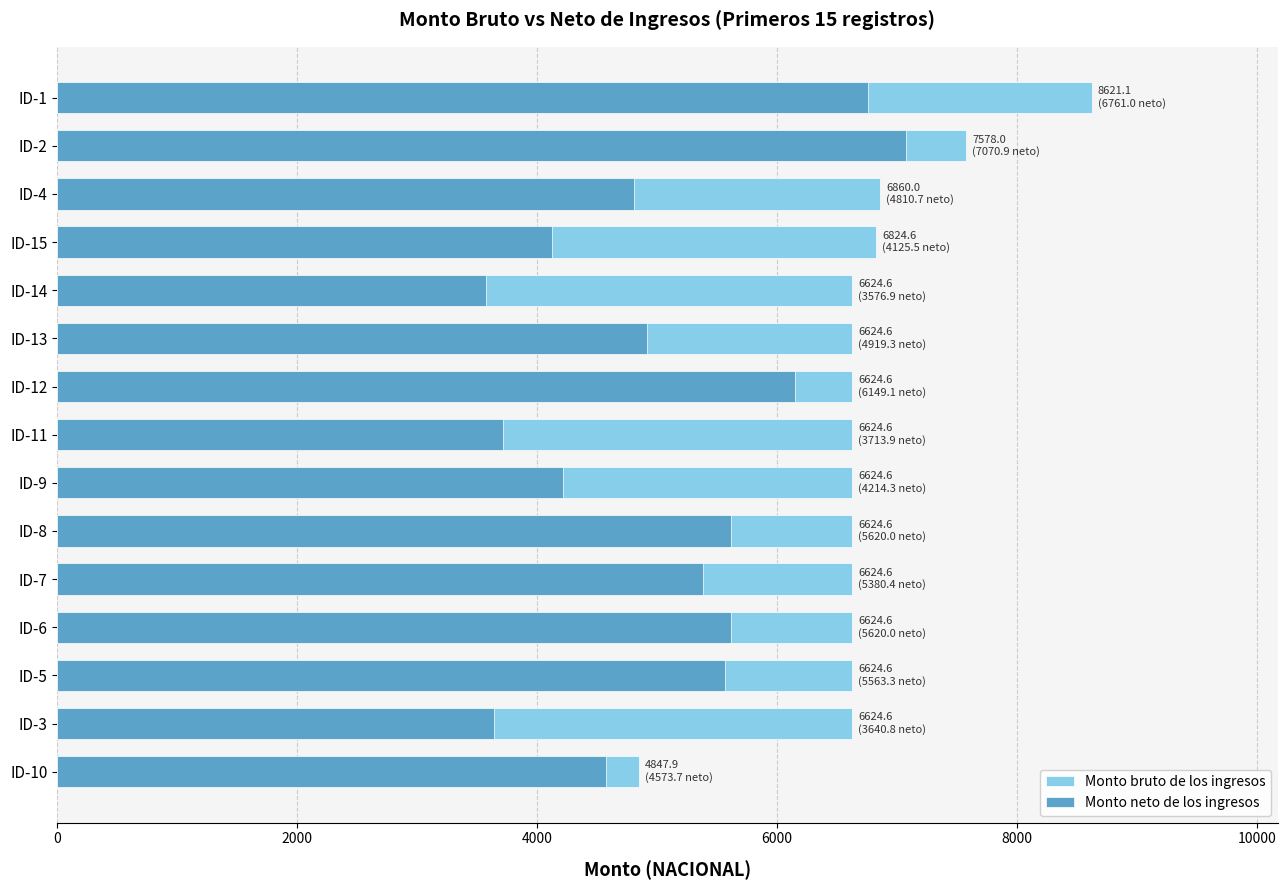

Which has a higher value, ID-15 or ID-3?

ID-15